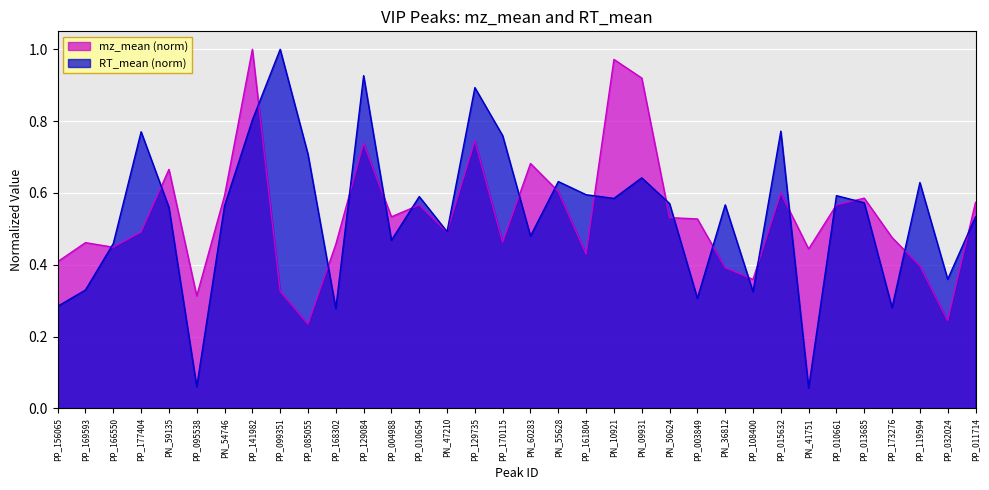

Does the chart display data point markers on the line(s)?

No